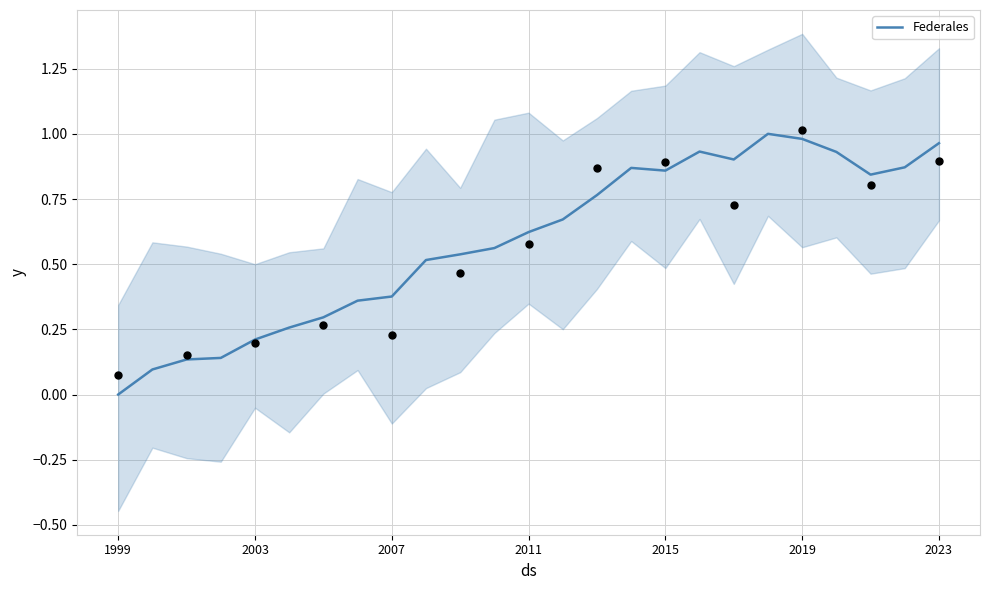

Which category has the lowest value in the Federales series?

1999